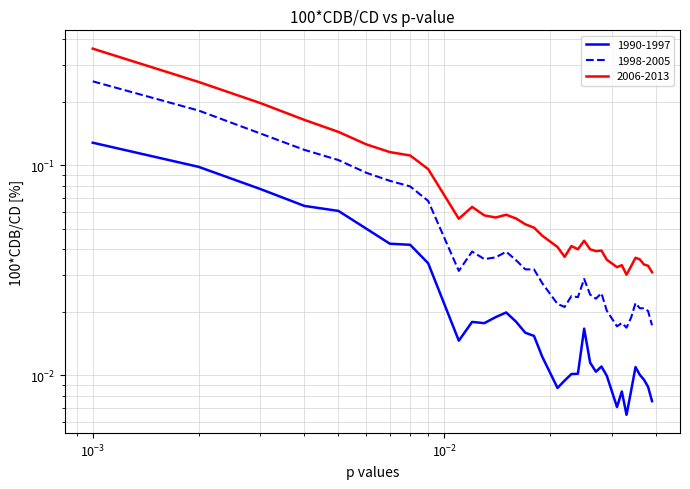

Which label corresponds to the largest value in the chart?

0.001